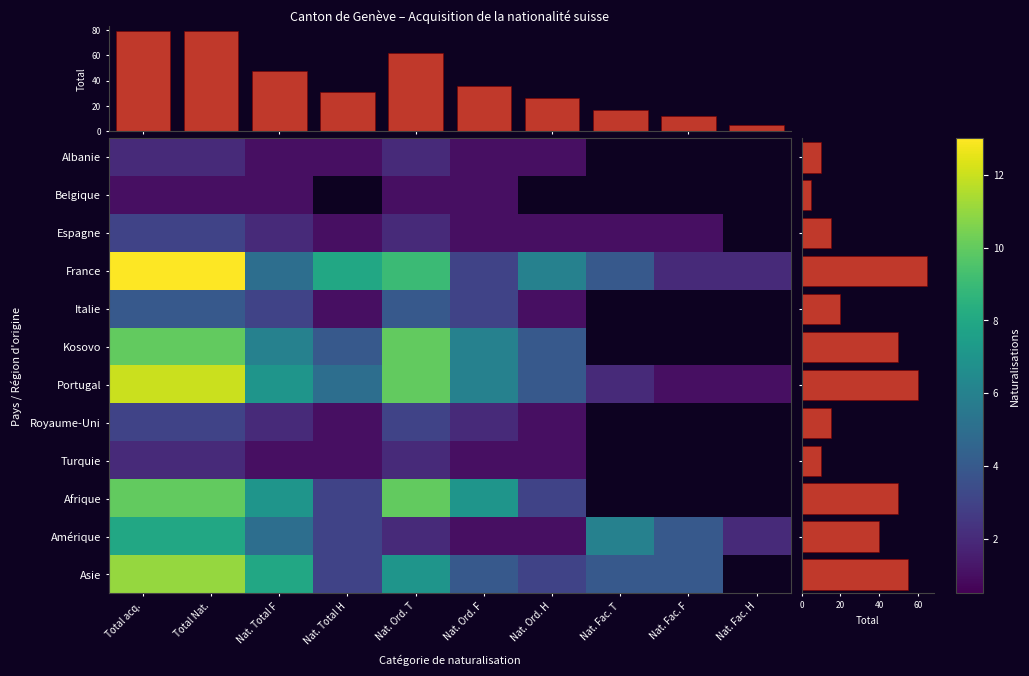

What is the spread (max minus min) of values at Total Nat.?

12